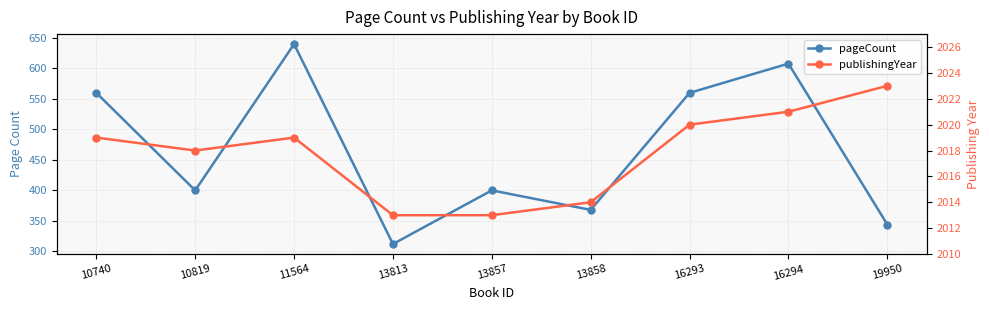

Is it true that publishingYear equals 2020 at 16293?

True